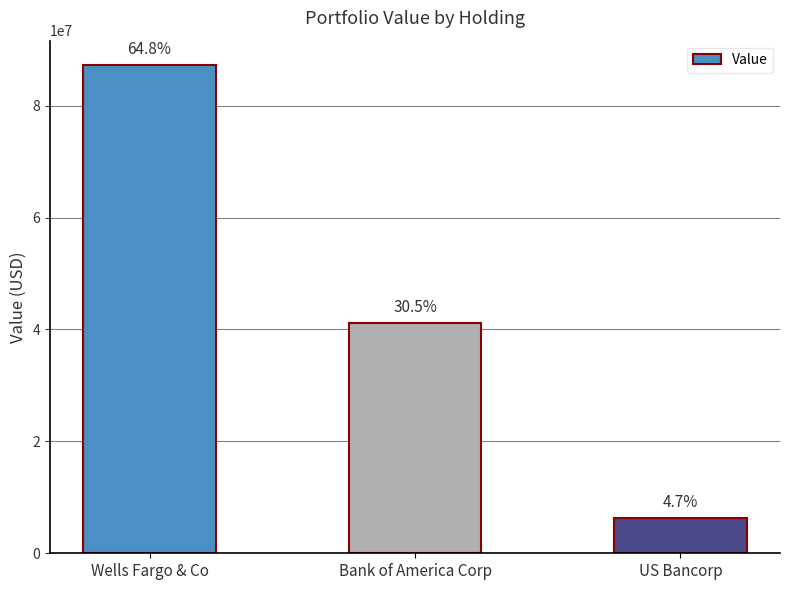

Are the bars grouped side by side (vs. stacked)?

No